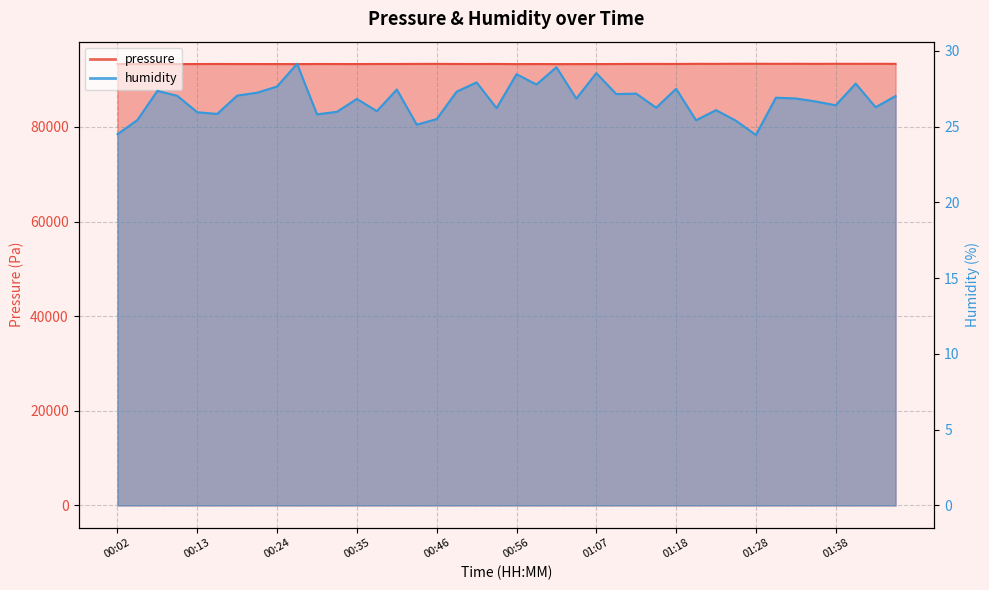

What is the maximum value for pressure?

93340.9